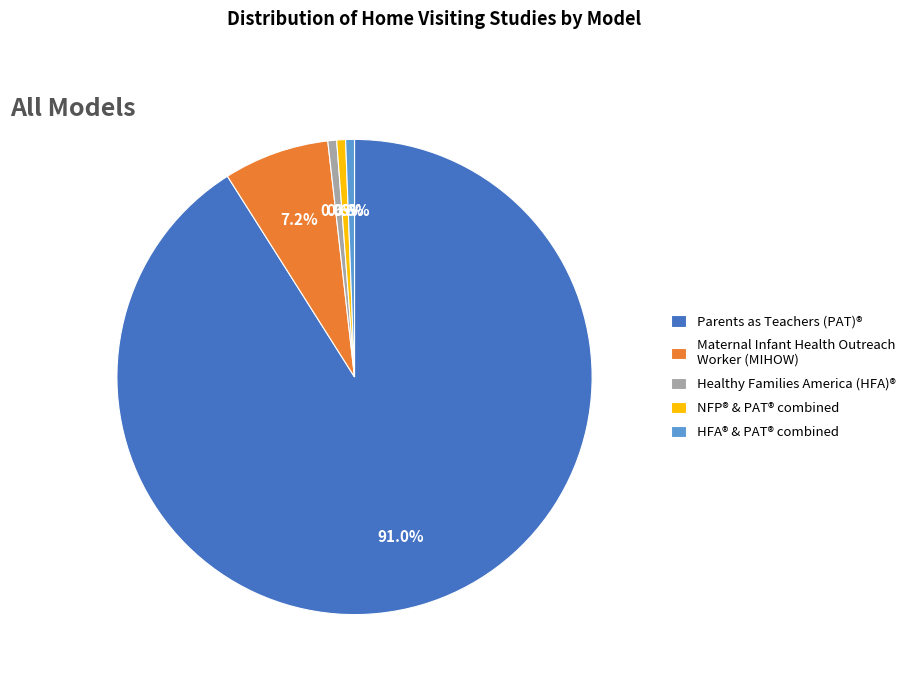

Approximately how many times larger is the value at Maternal Infant Health Outreach Worker (MIHOW) compared to NFP® & PAT® combined?

12.0